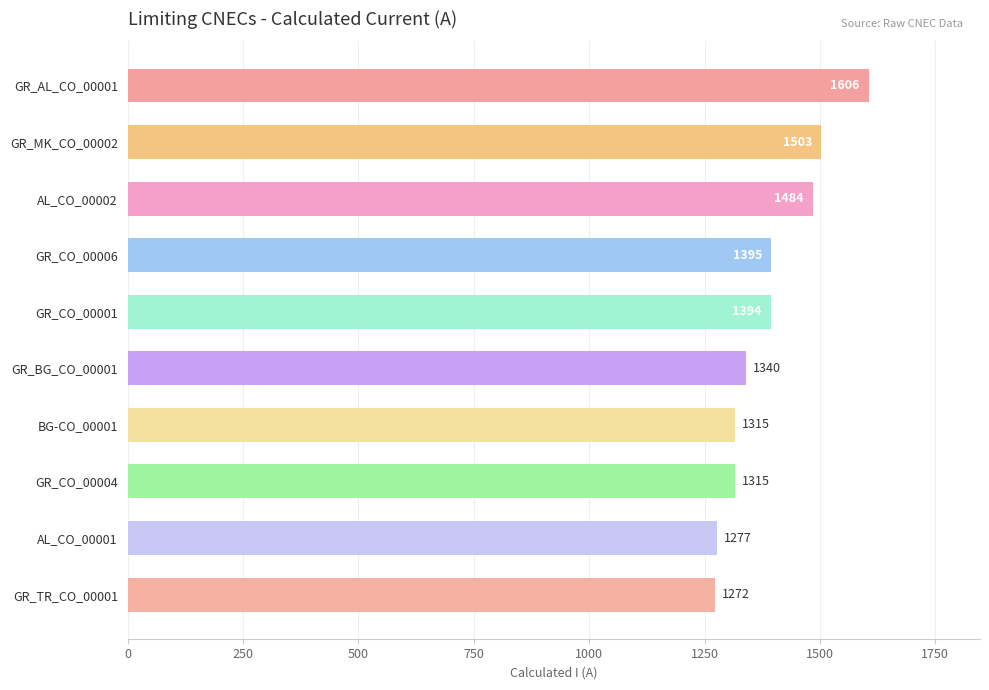

What is the difference between the values at GR_AL_CO_00001 and AL_CO_00002?

122